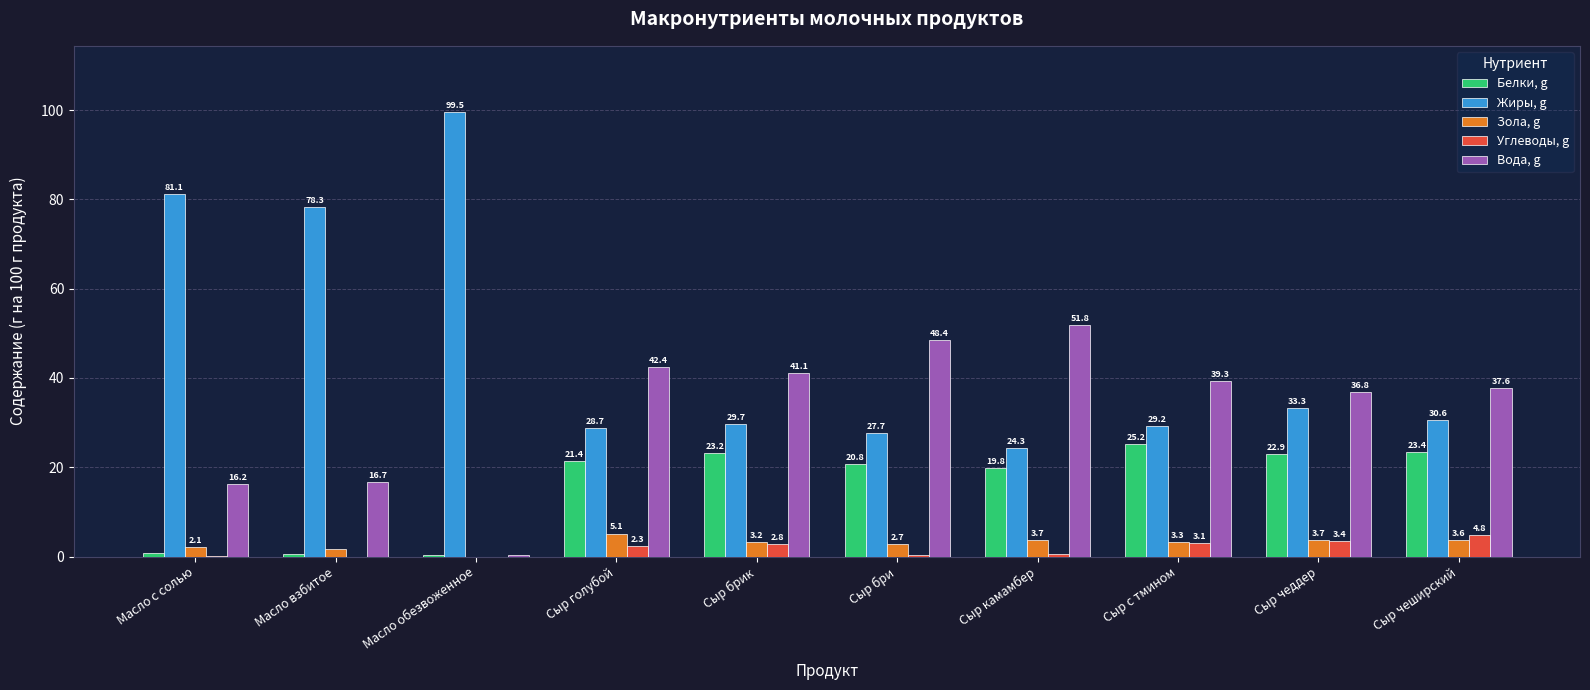

Which label corresponds to the largest value in the chart?

Масло обезвоженное